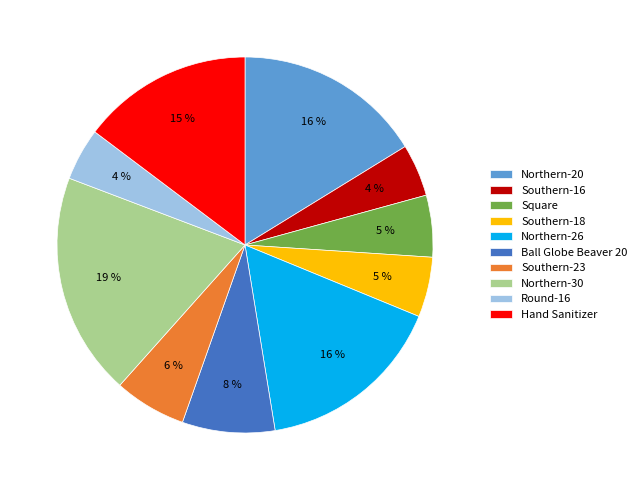

Combined, do Southern-16 and Northern-20 account for over 50%?

No